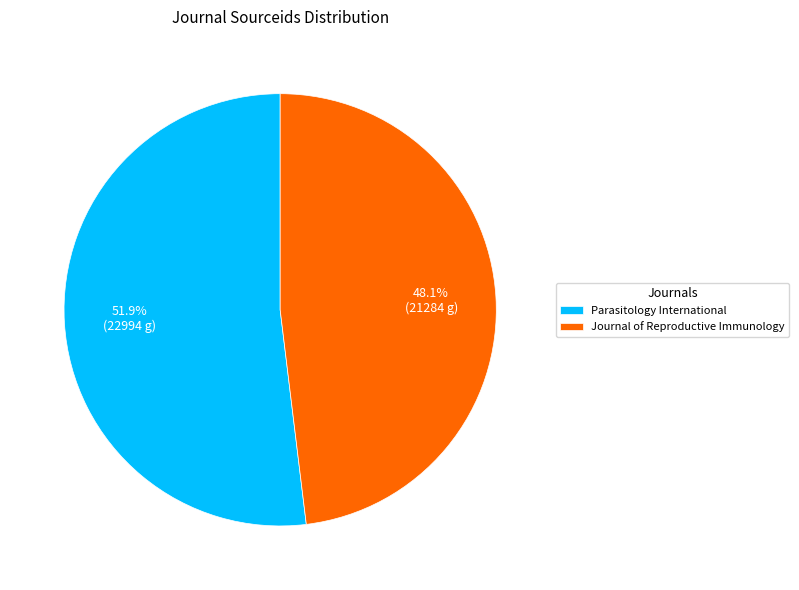

What is the total percentage of Parasitology International and Journal of Reproductive Immunology?

100.0%